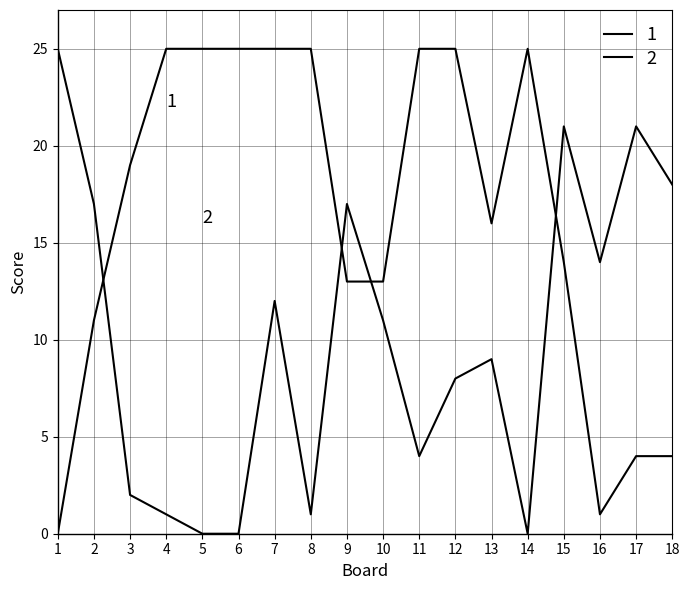

How many lines are shown in the chart?

2